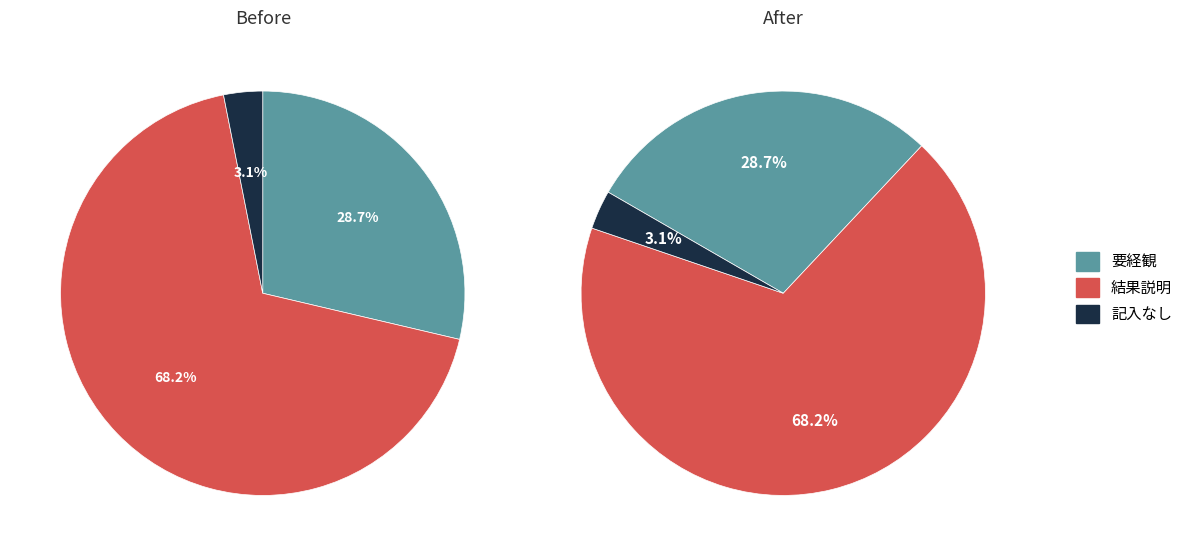

What is the largest slice in the pie chart?

結果説明